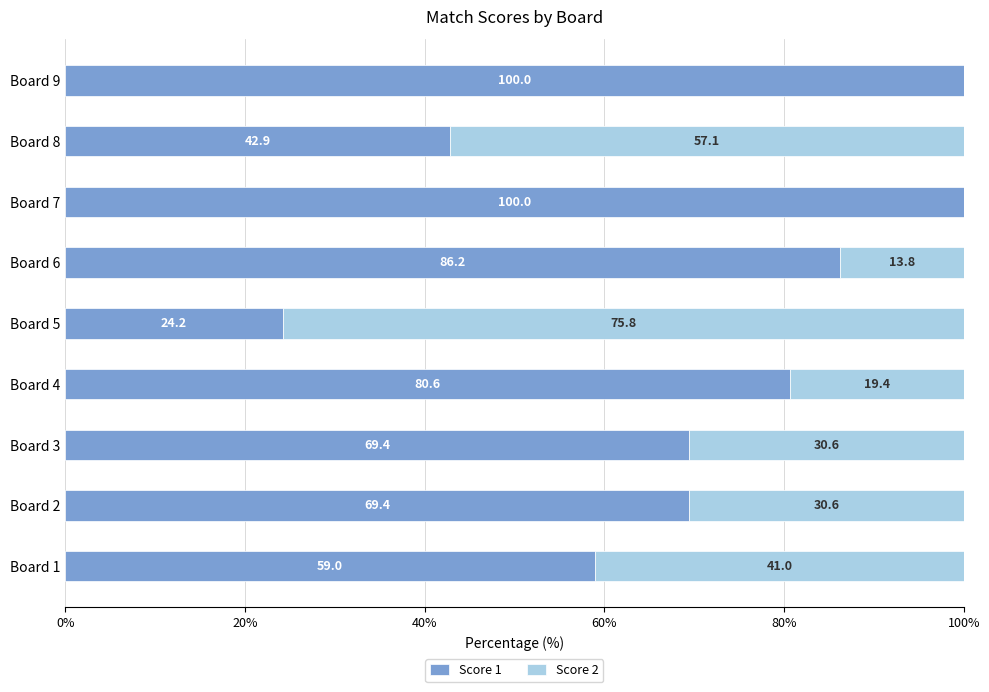

What are all the series names shown in the legend?

Score 1, Score 2